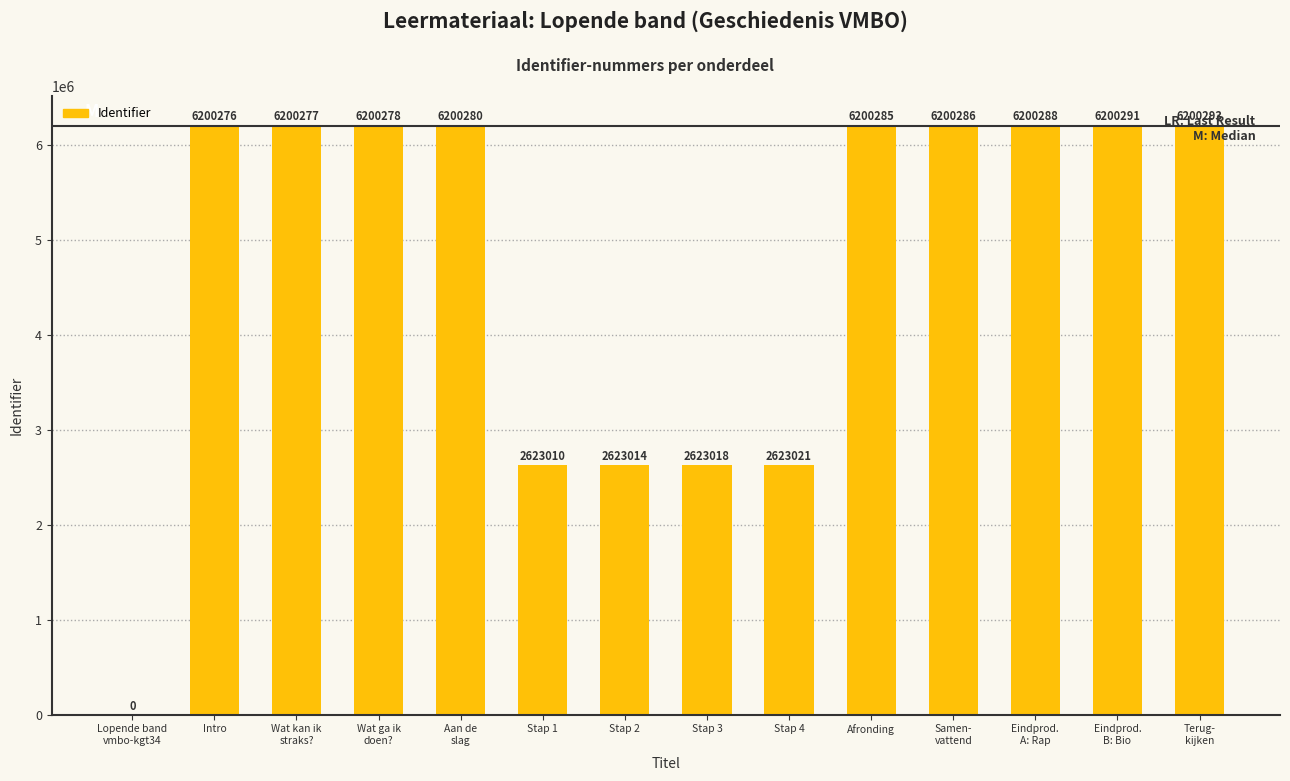

Reading right to left, what are all the values shown in this chart?

6200293	6200291	6200288	6200286	6200285	2623021	2623018	2623014	2623010	6200280	6200278	6200277	6200276	0